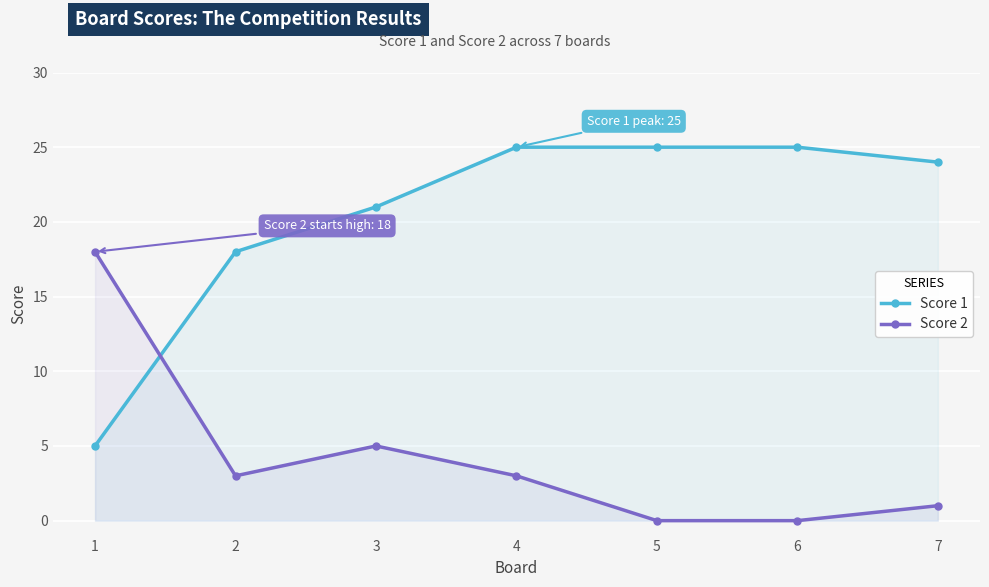

Which category has the lowest value in the Score 2 series?

5